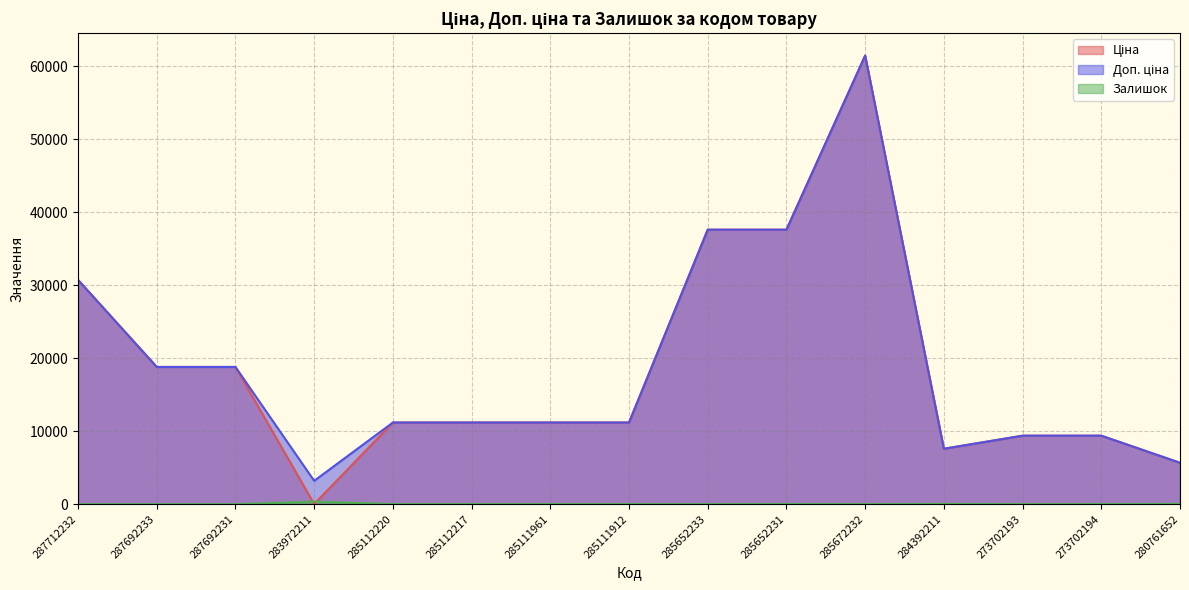

What is the difference between the maximum and minimum values in the Ціна series?

61402.2